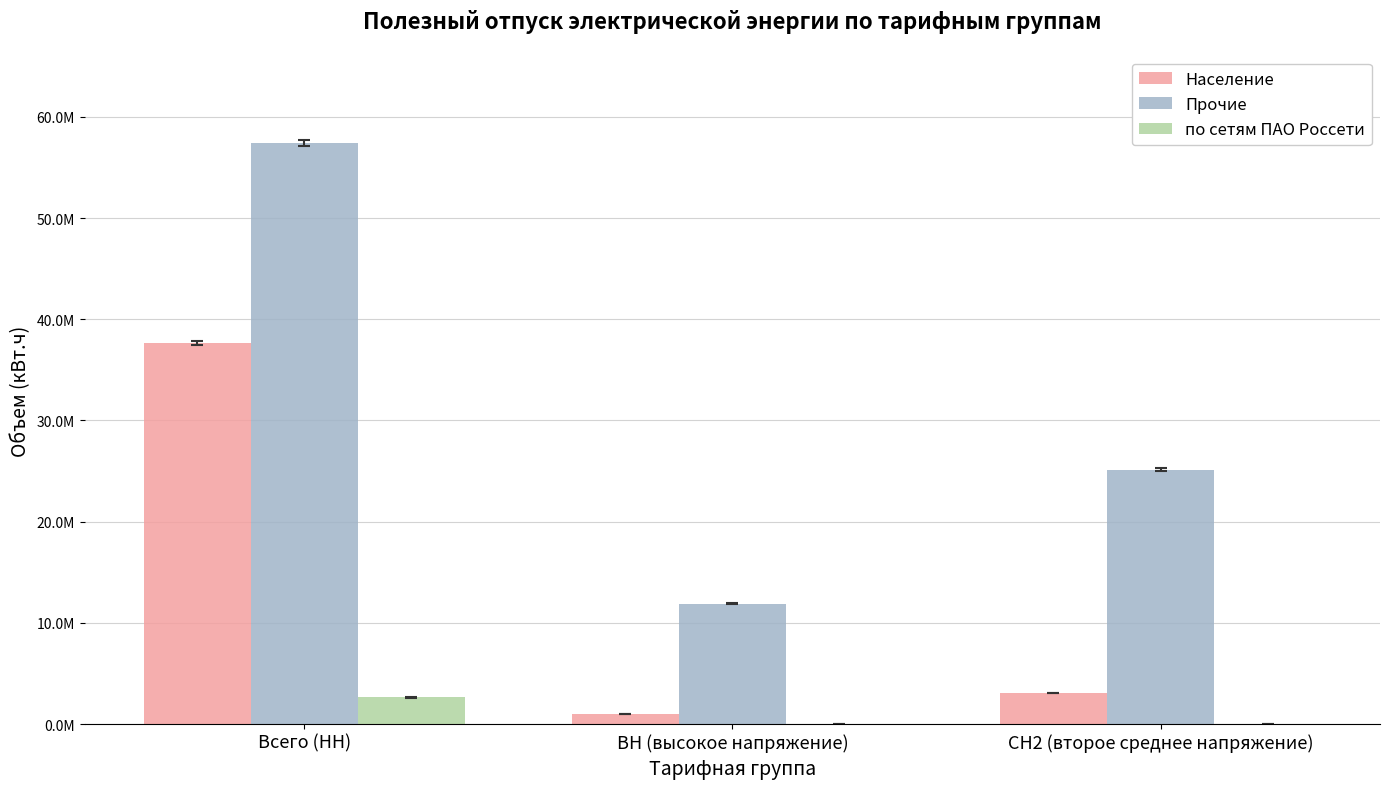

What are all the series names shown in the legend?

Население, Прочие, по сетям ПАО Россети